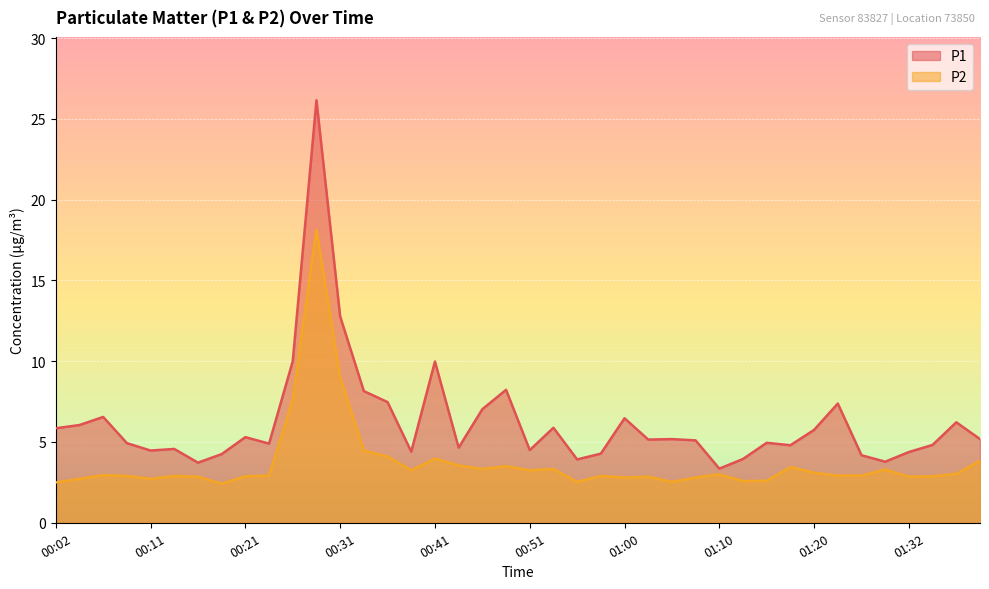

The P1 series shows 6.5 at 01:00. True or false?

True